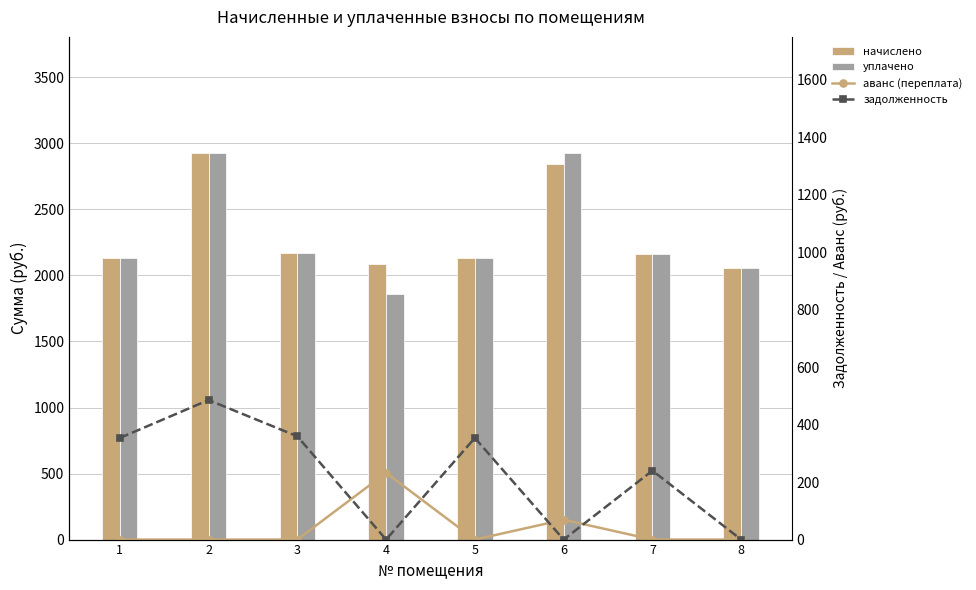

Which has a higher value, 4 or 6?

6